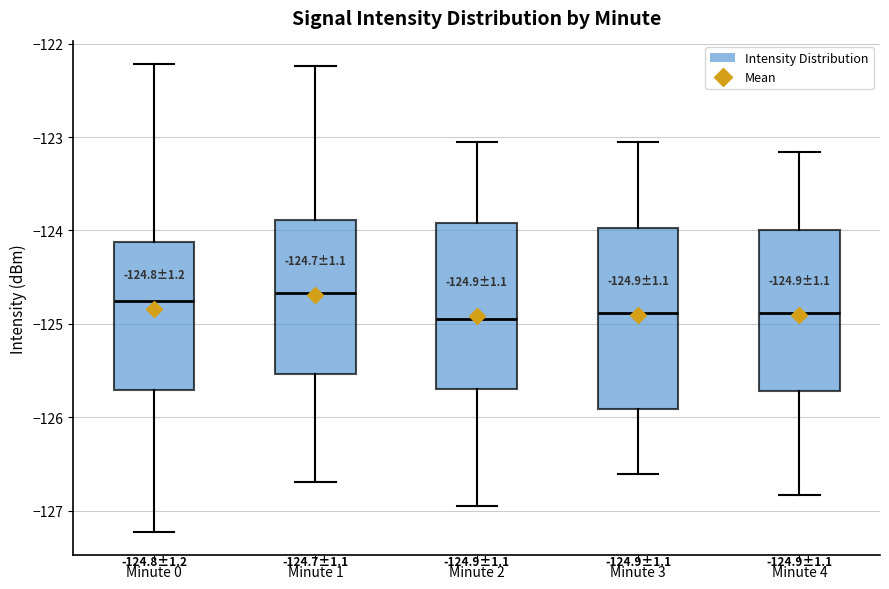

Comparing the boxes themselves (not the whiskers), which one is the tallest?

Minute 3